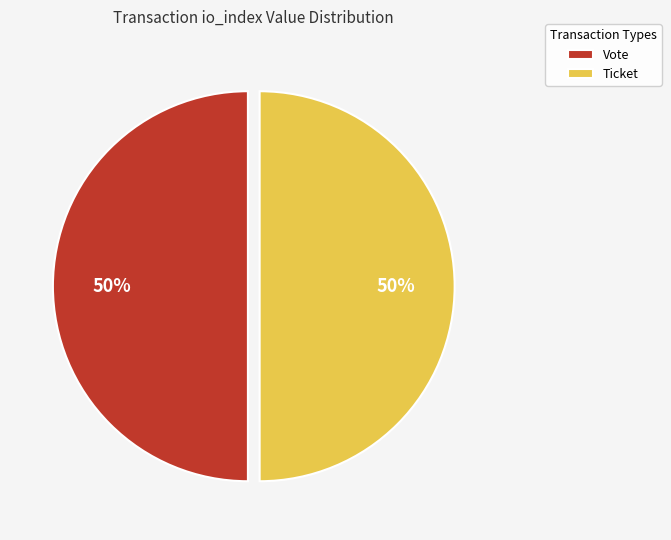

How many slices are in this pie chart?

2